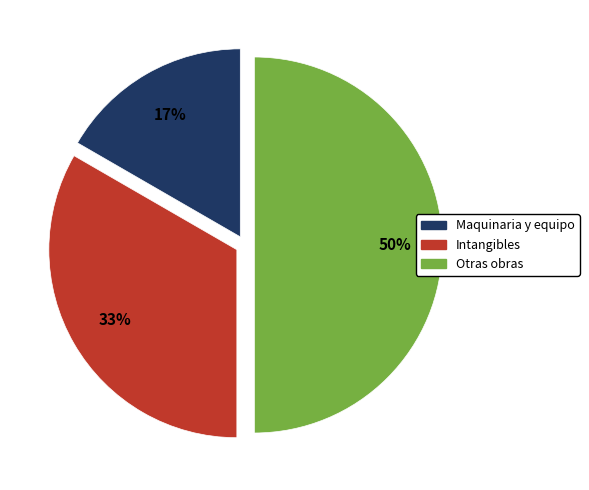

Which has a higher value, Maquinaria y equipo or Intangibles?

Intangibles